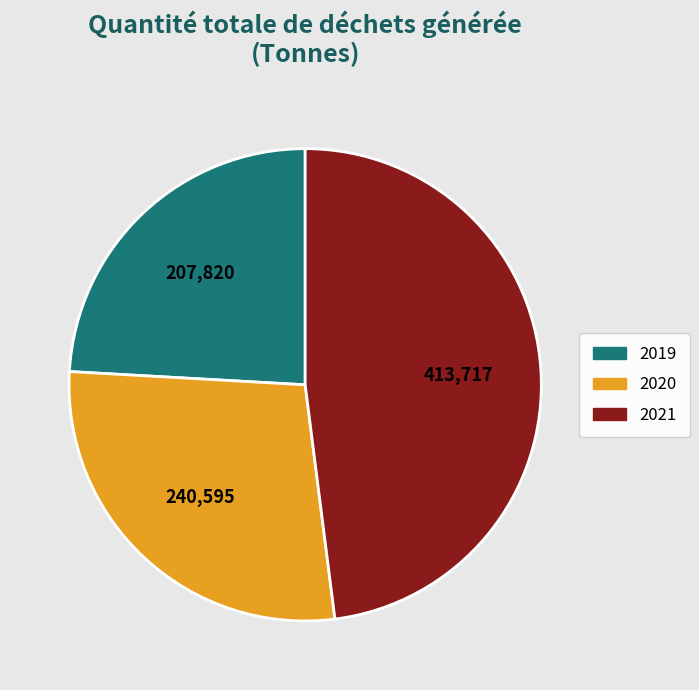

What is the smallest slice in the pie chart?

2019